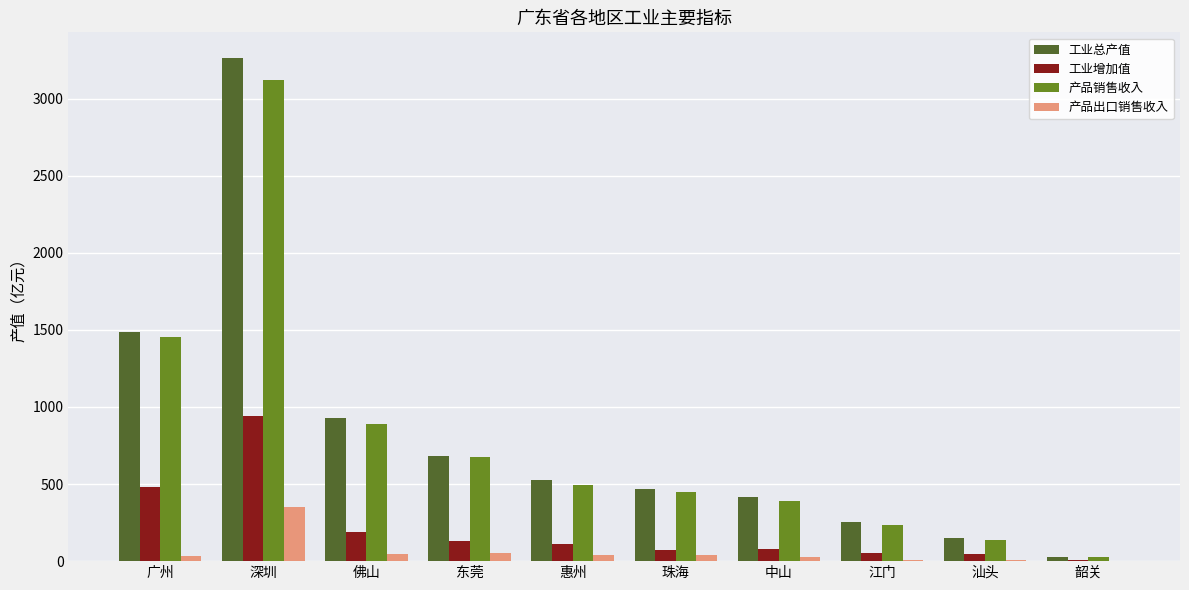

The value of 工业增加值 at 珠海 is 74.6. True or false?

True